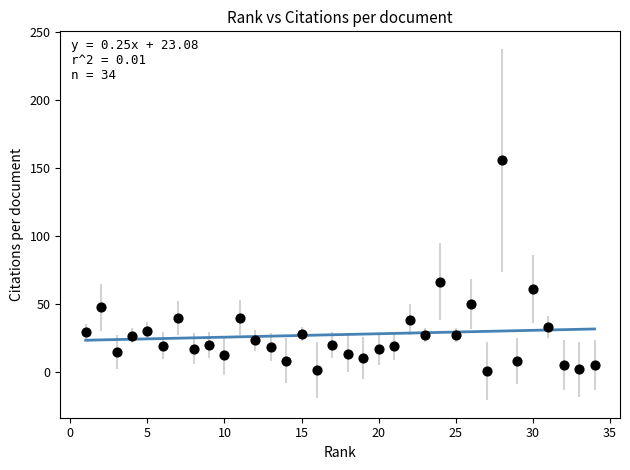

What is the range of X values (max minus min)?

33.0